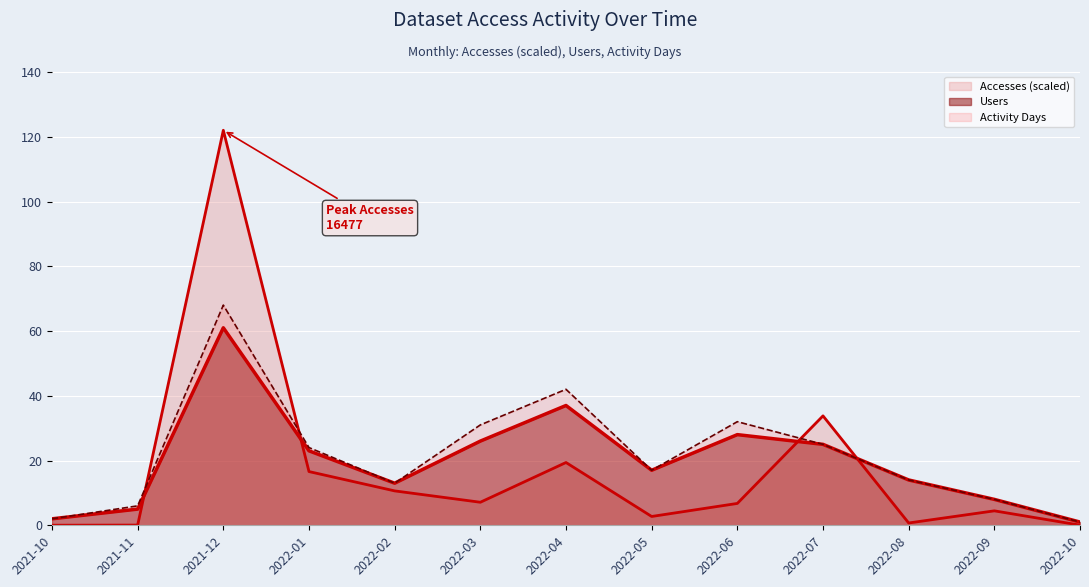

Reading left to right, list all the values displayed in this chart.

Accesses (scaled line): 0.0	0.1	122.0	16.6	10.6	7.1	19.4	2.7	6.8	33.8	0.7	4.5	0.0
Users line: 2.0	5.0	61.0	23.0	13.0	26.0	37.0	17.0	28.0	25.0	14.0	8.0	1.0
Activity Days line: 2.0	6.0	68.0	24.0	13.0	31.0	42.0	17.0	32.0	25.0	14.0	8.0	1.0